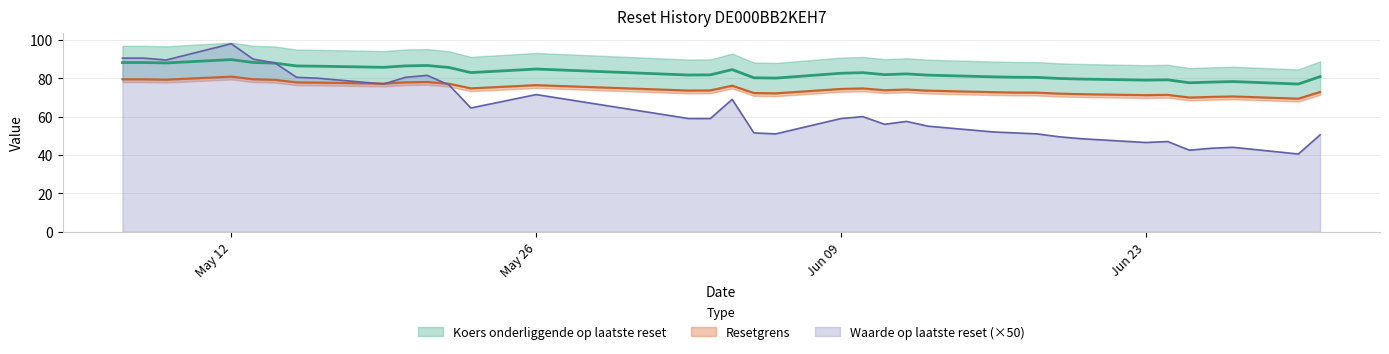

What is the lowest value of the Resetgrens series?

69.4